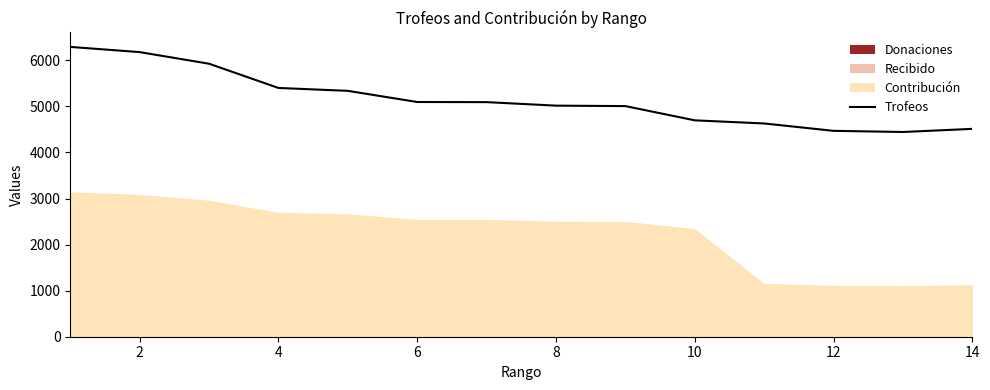

What is the change in value from 2 to 4?

-778